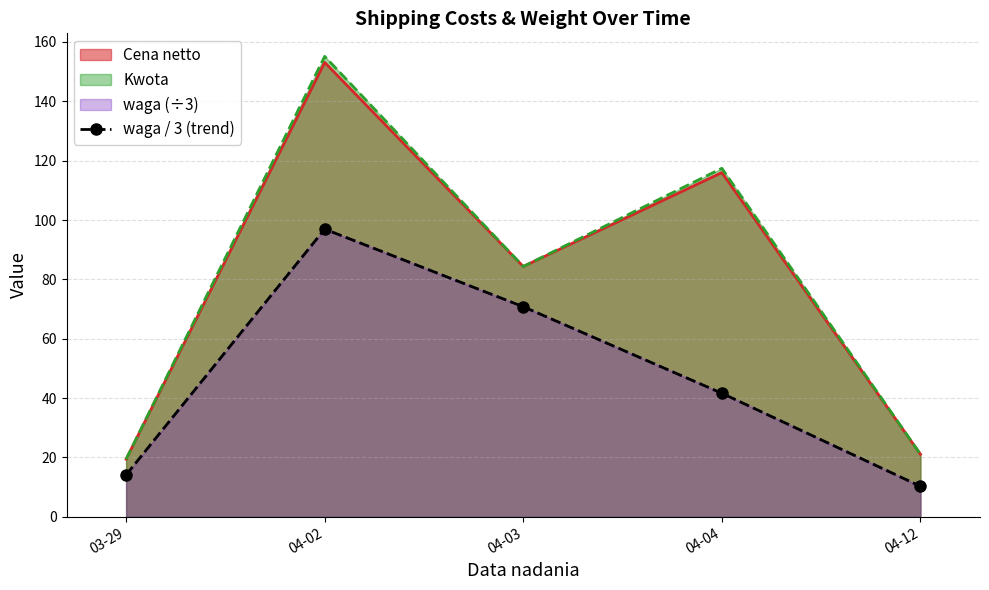

How many values are below 41?

2